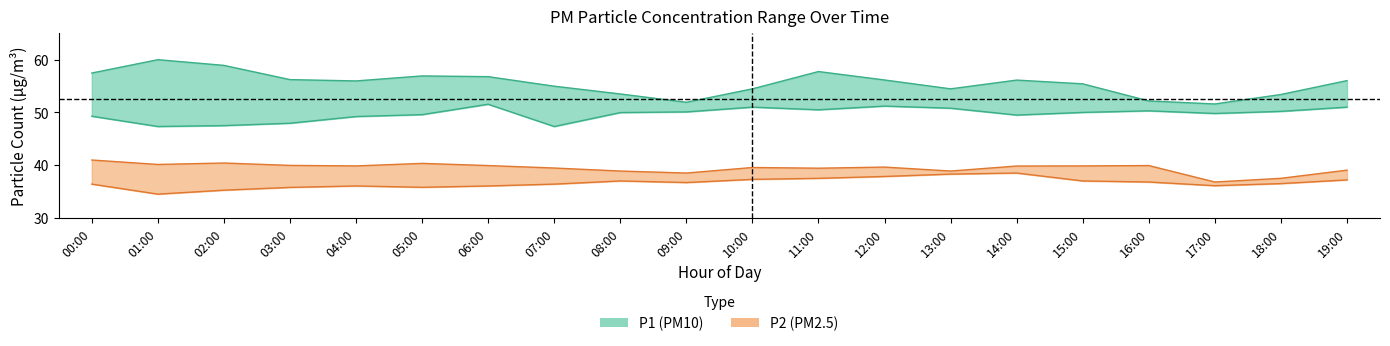

At 11:00, list the series in order from largest to smallest.

P1_upper, P1_lower, P2_upper, P2_lower